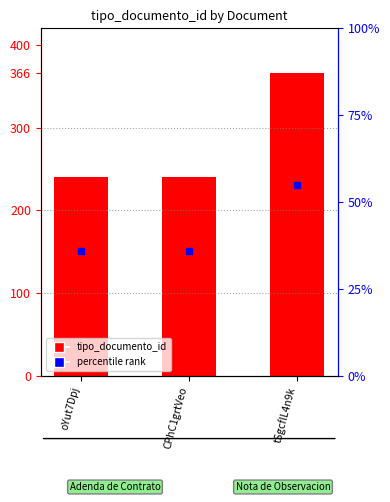

Reading left to right, extract all data points from this chart.

oYut7Dpj=240	CPhC1grtVeo=240	tSgcflL4n9k=366